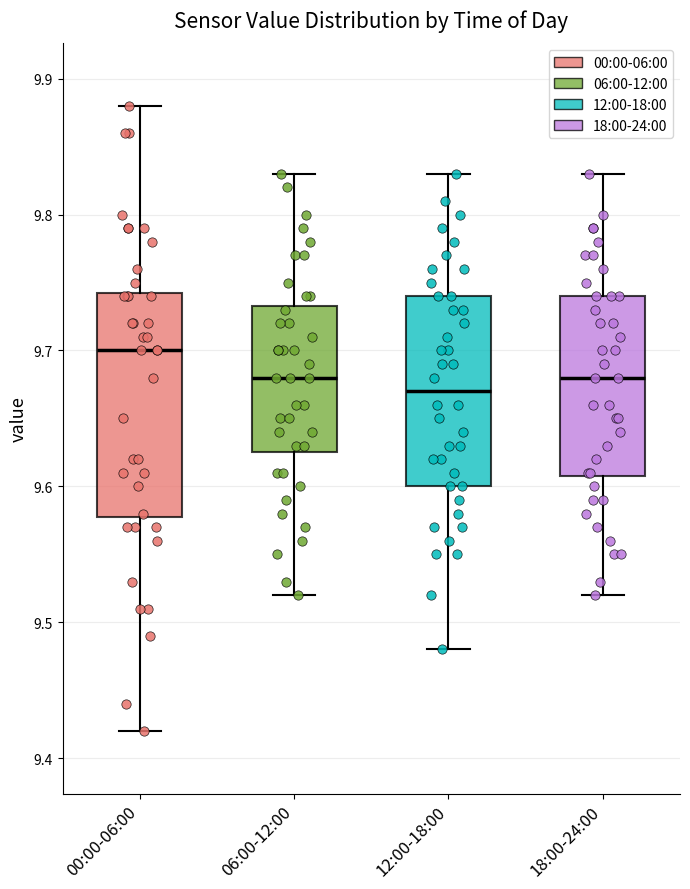

Which box is the tallest, from its lower edge to its upper edge?

00:00-06:00